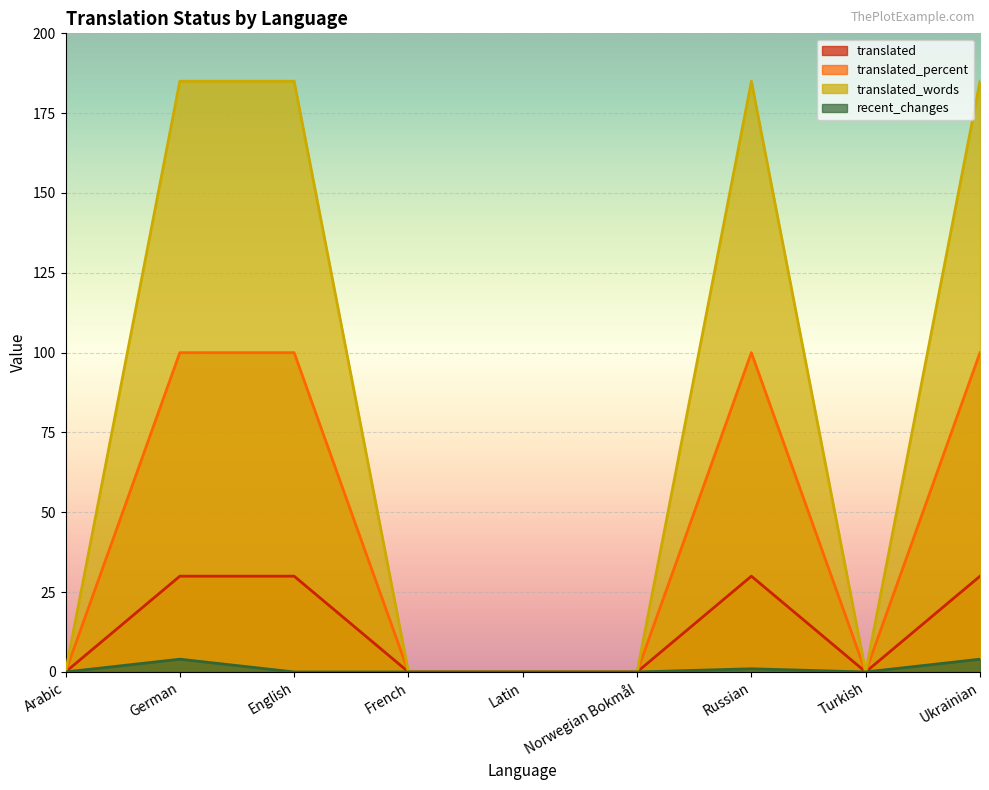

At which label does translated reach its peak?

German